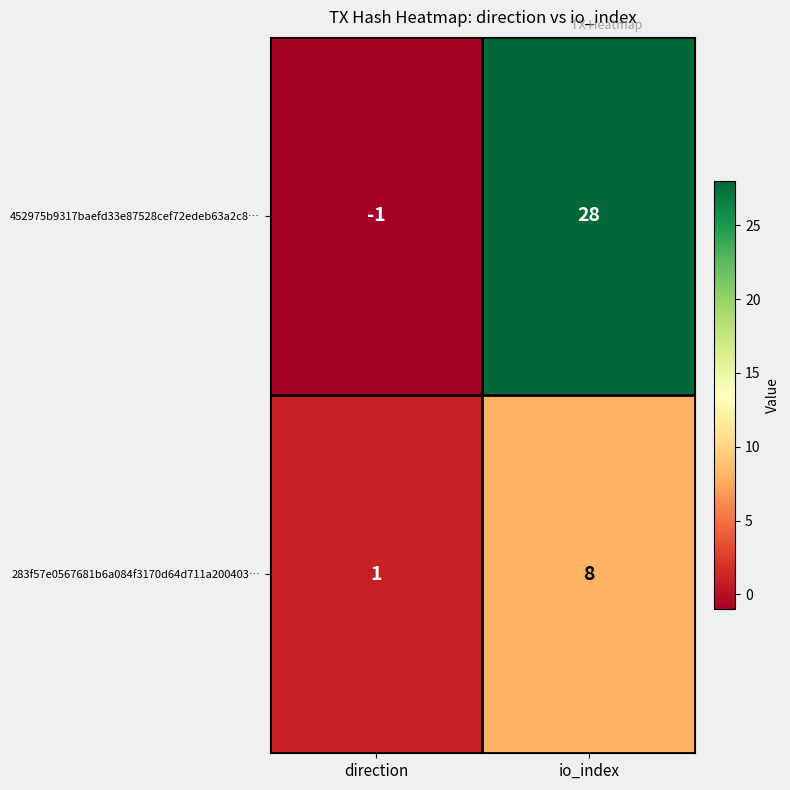

Which series has the largest total across all categories?

452975b9317baefd33e87528cef72edeb63a2c8…